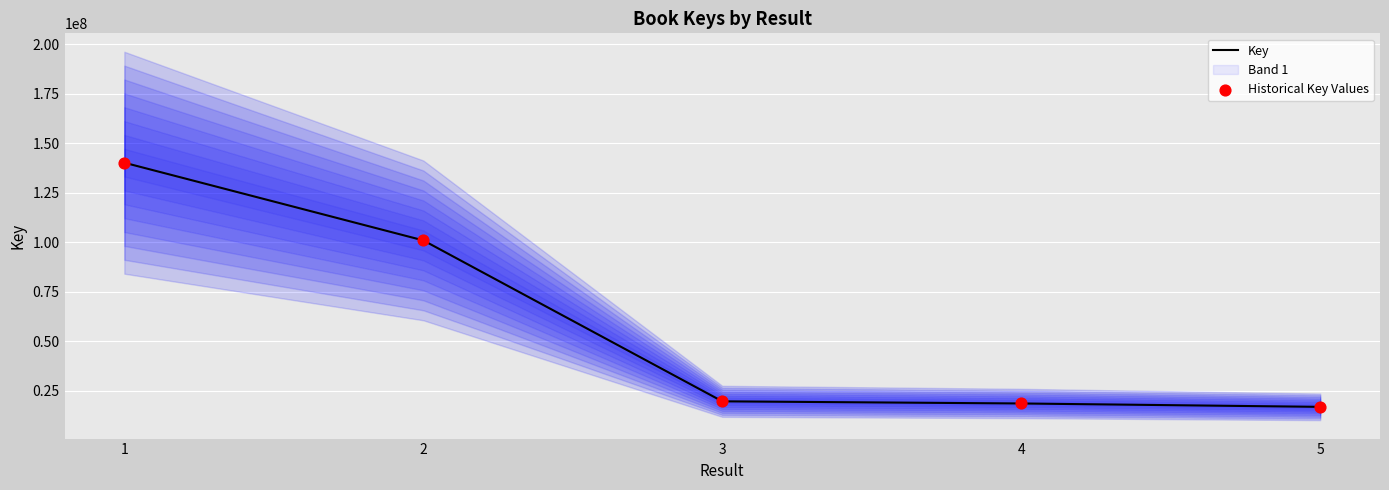

Is the value of Historical Key Values at 2 greater than the value of Key at 3?

Yes